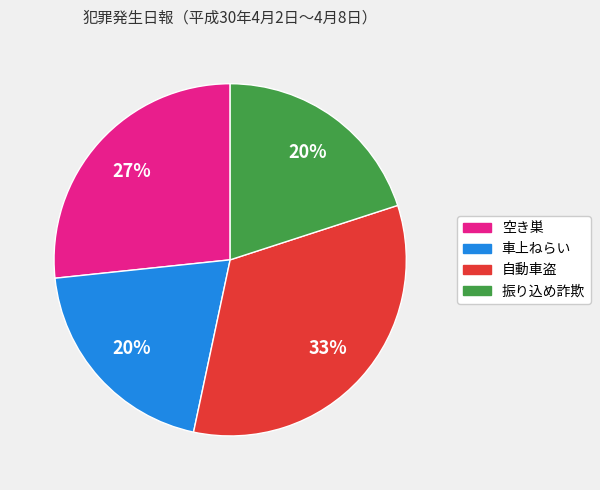

How many segments does this pie chart have?

4